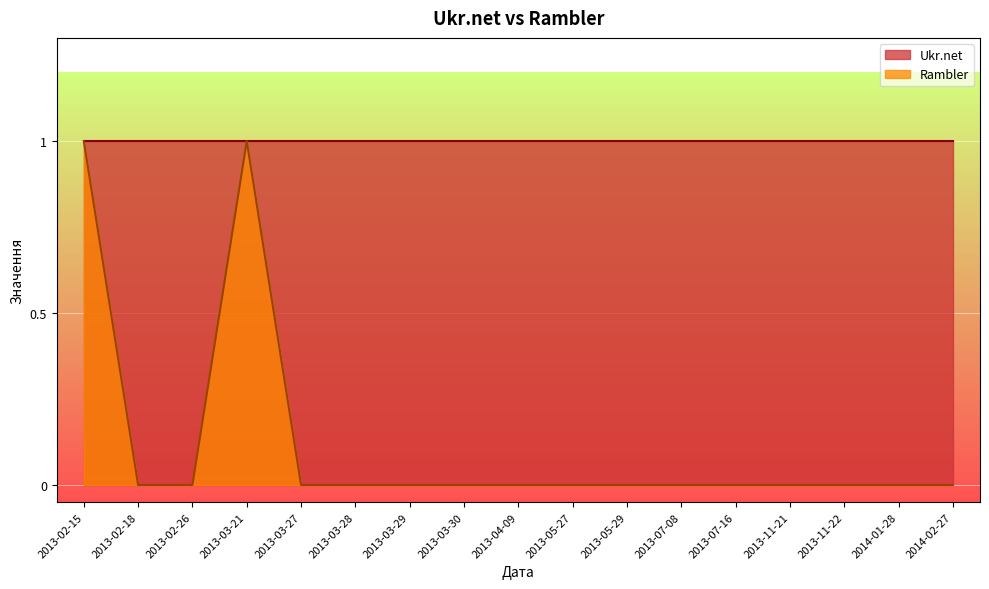

What is the label of the 17th point from the right?

2013-02-15